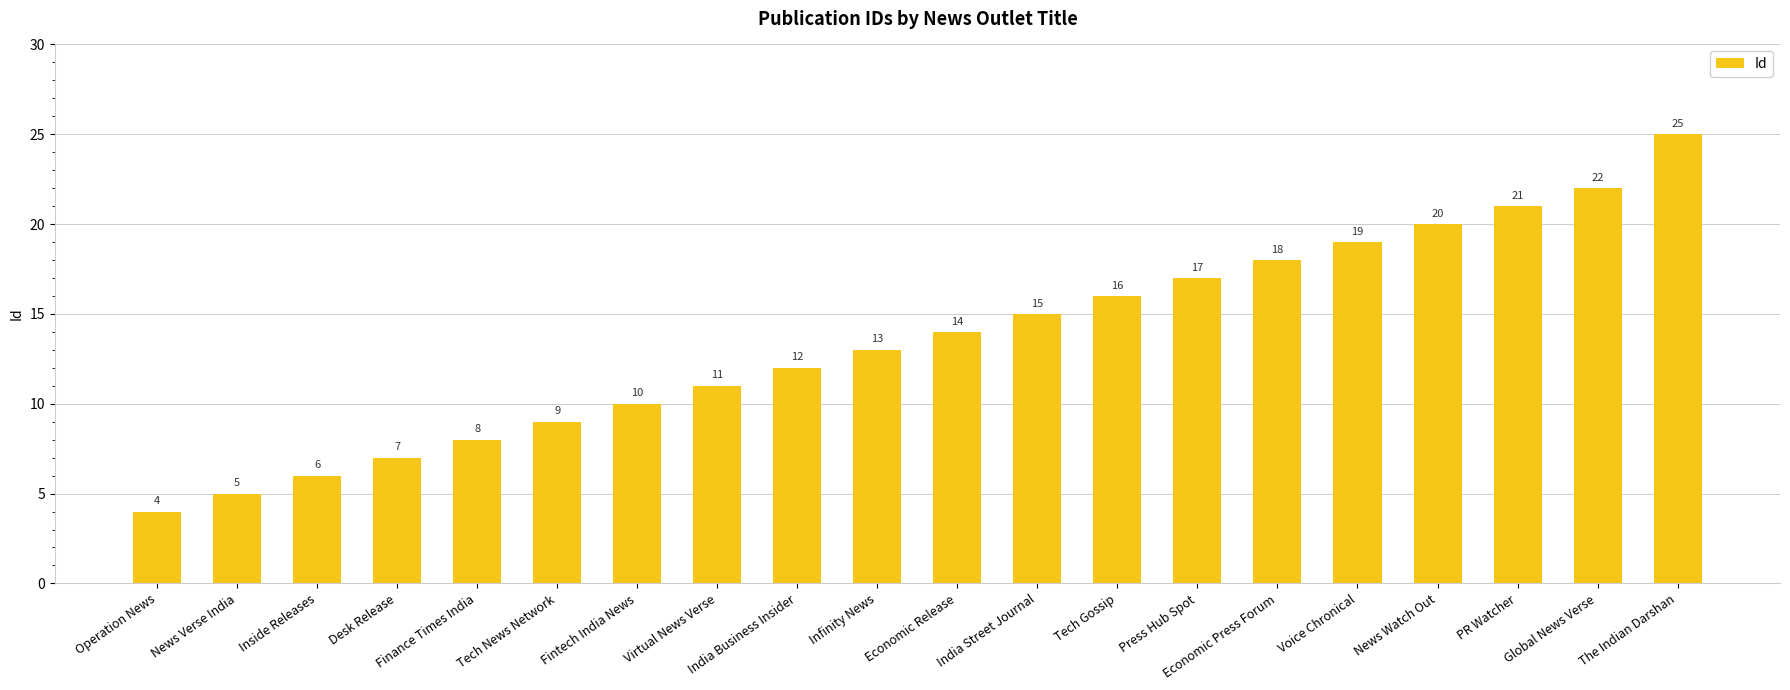

Which has a higher value, India Street Journal or India Business Insider?

India Street Journal